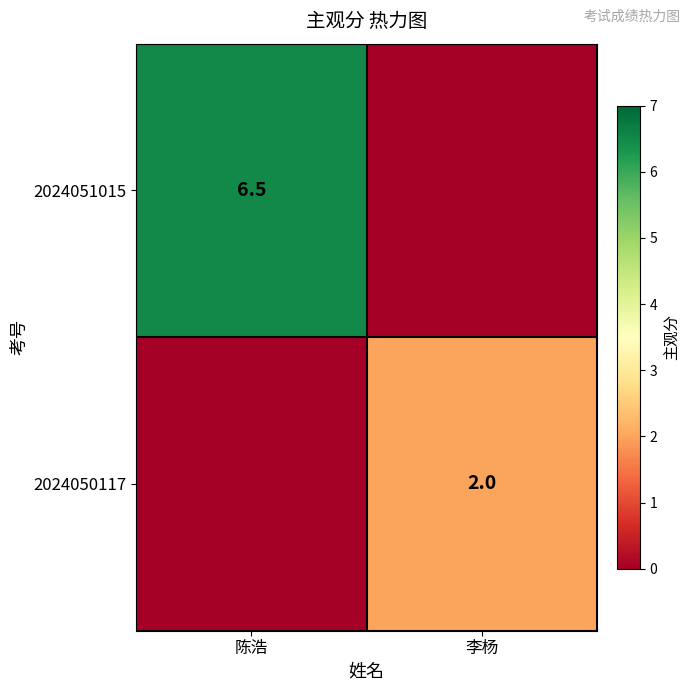

True or false: 2024051015 has a value of 6.5 at 陈浩.

True